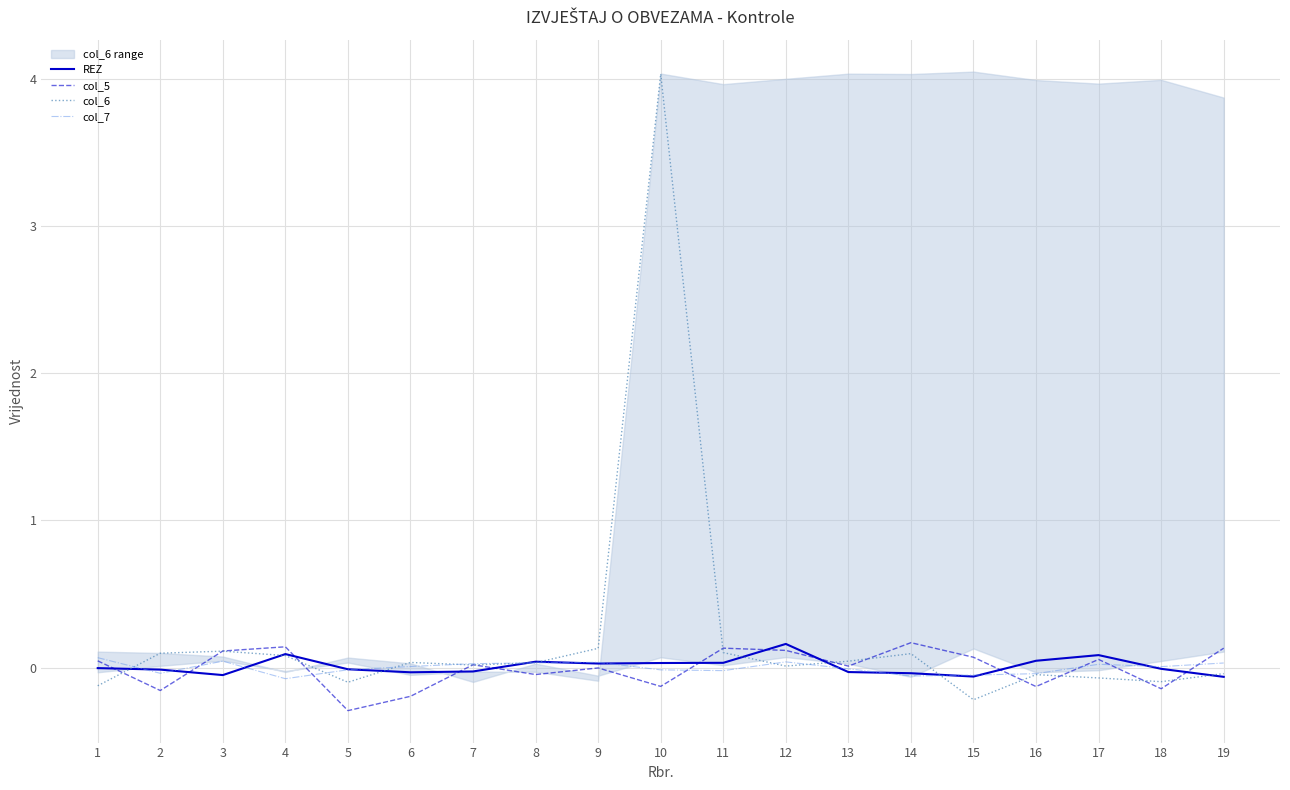

Is the value of col_6 at 12 greater than the value of REZ at 6?

Yes